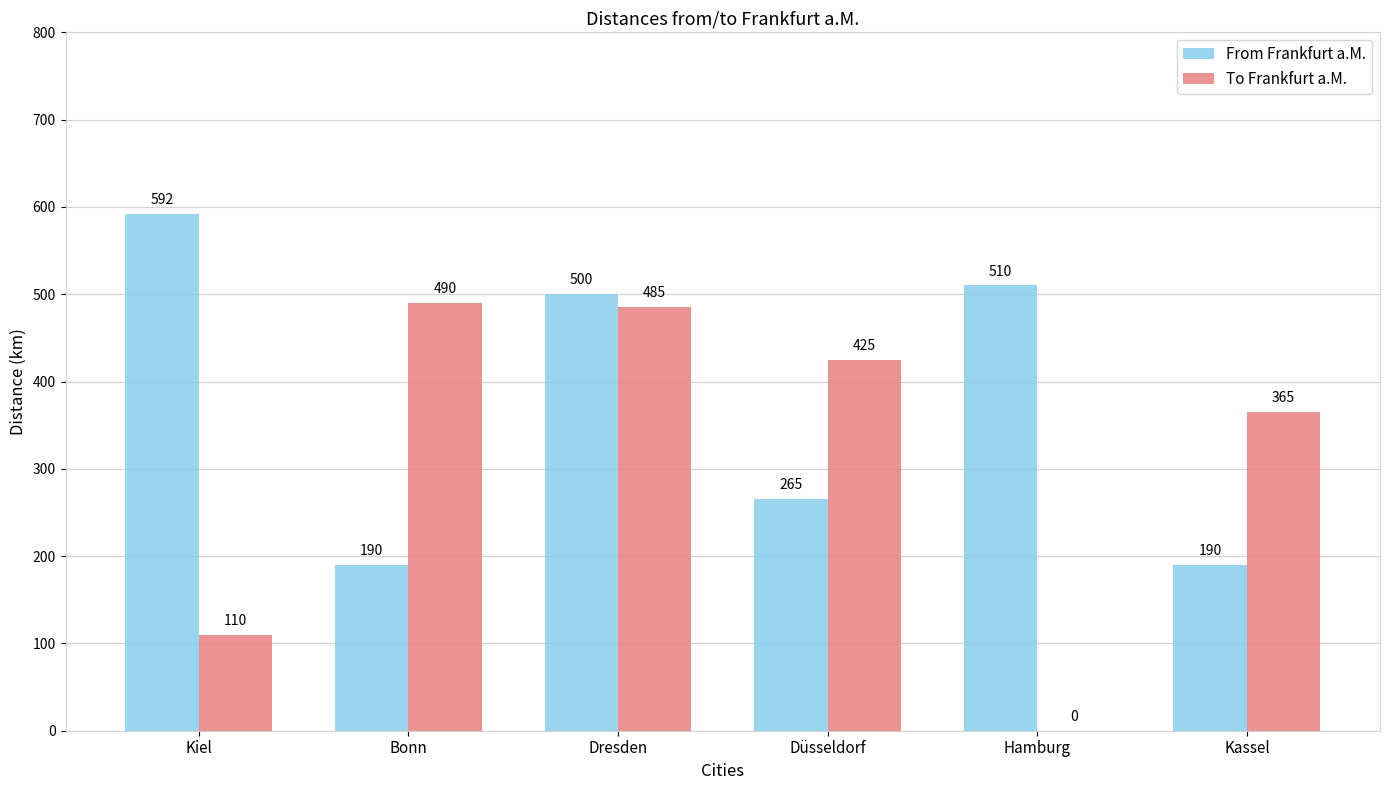

What is the maximum value shown in the chart?

592